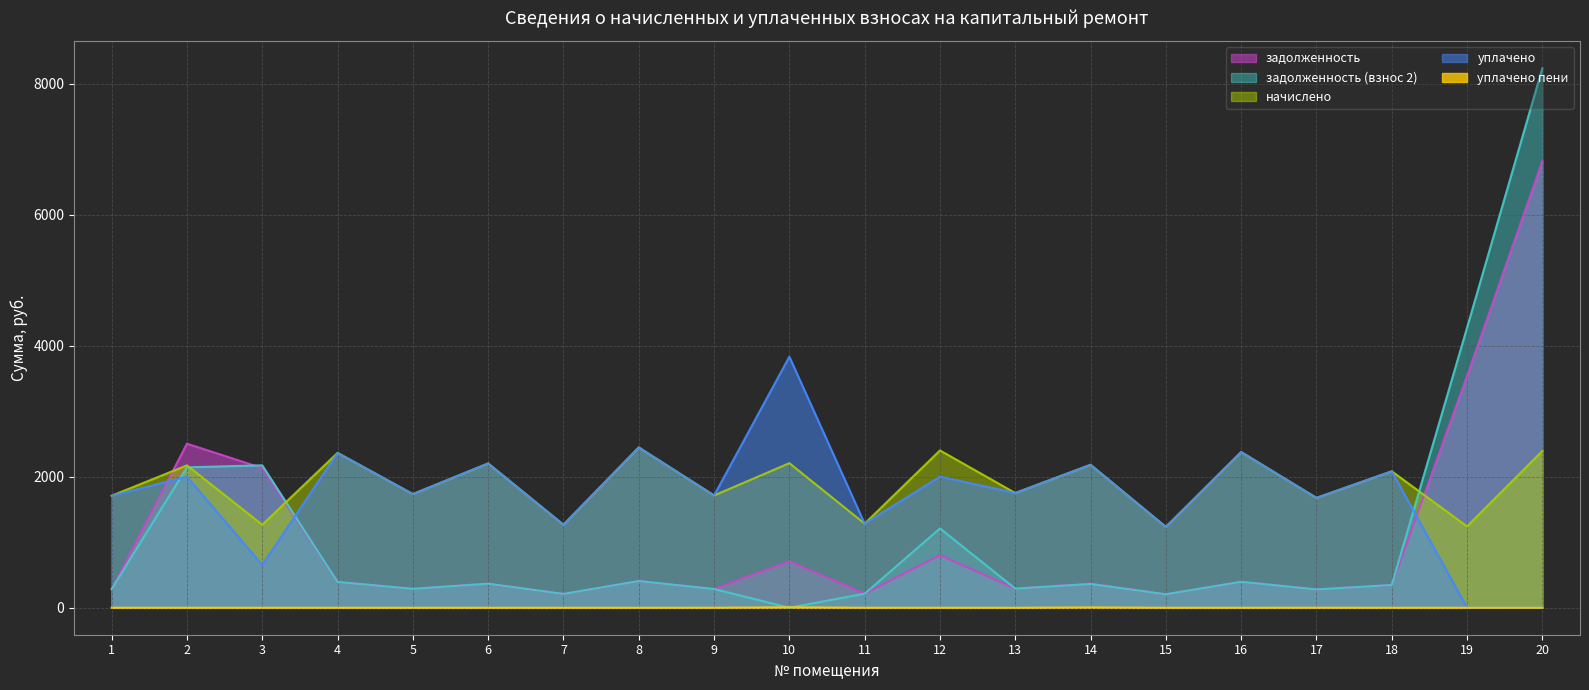

True or false: уплачено has more than 2 interior local peaks.

True